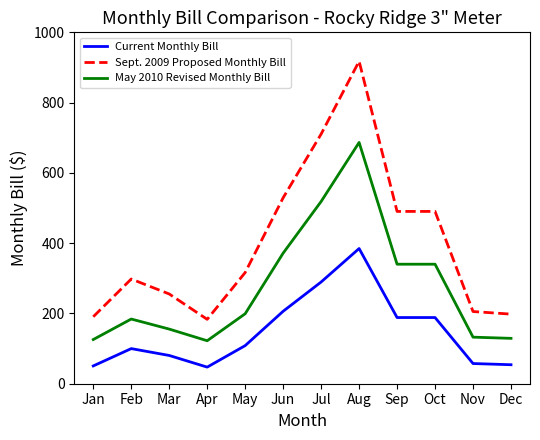

List the series in order of their peak value, highest first.

Sept. 2009 Proposed Monthly Bill, May 2010 Revised Monthly Bill, Current Monthly Bill